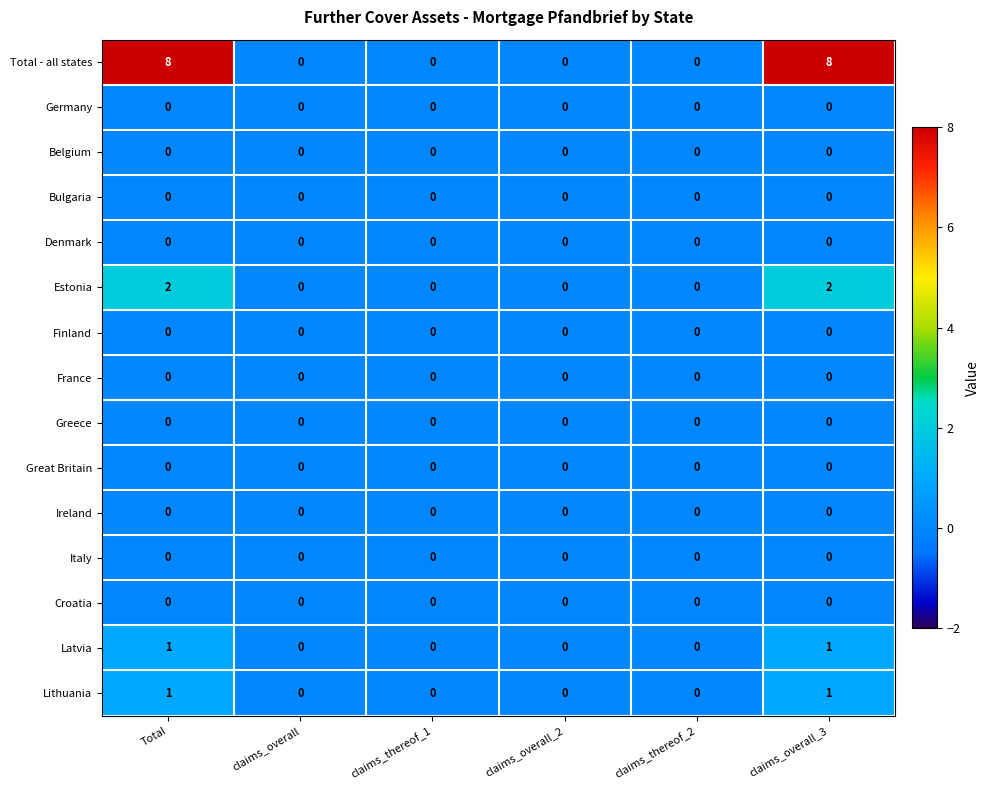

How many series are shown in this chart?

15